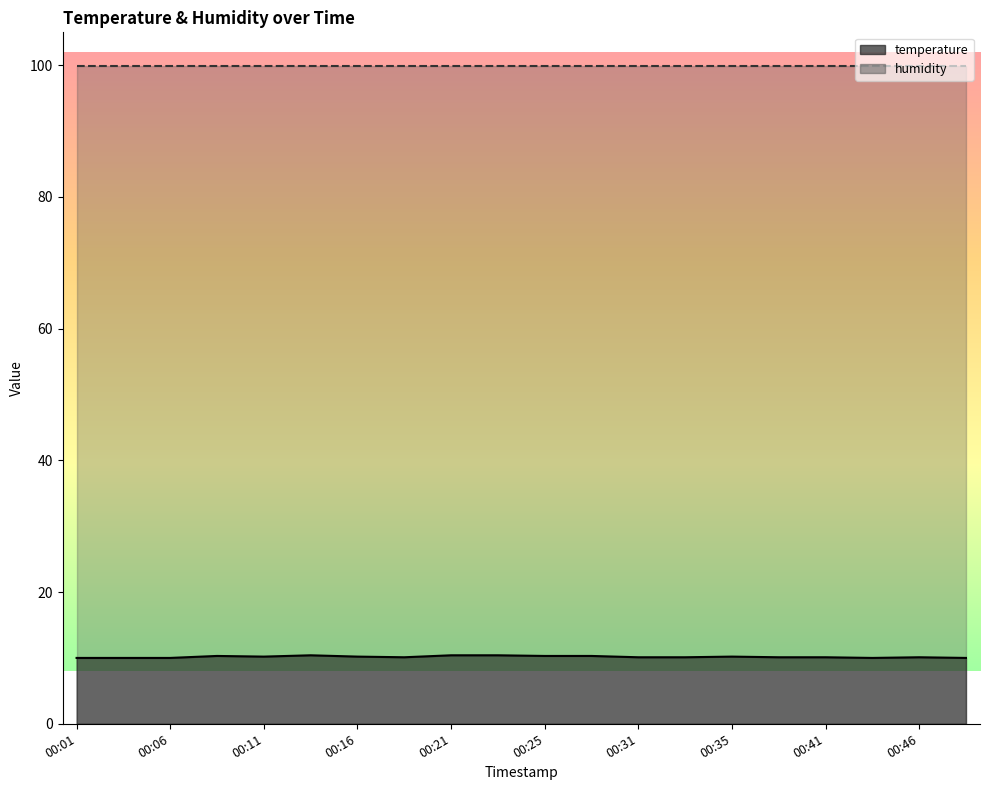

What value does the data have at 00:31?

10.1